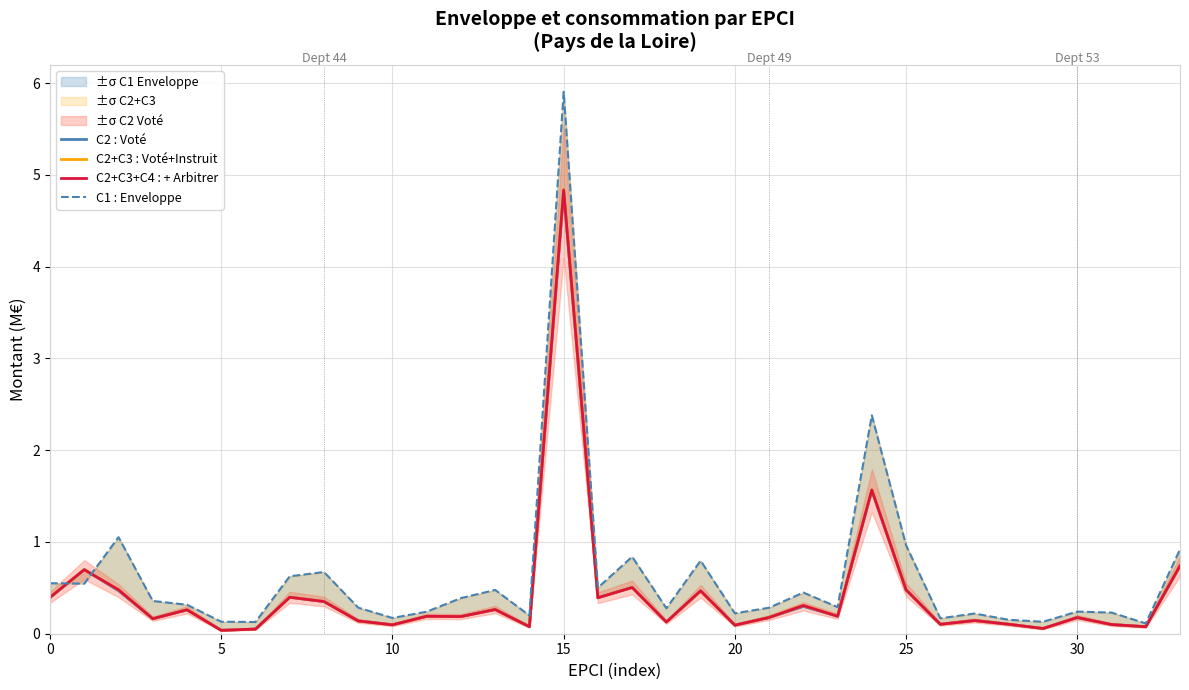

What is the average value of the C2+C3 : Voté+Instruit series?

0.4